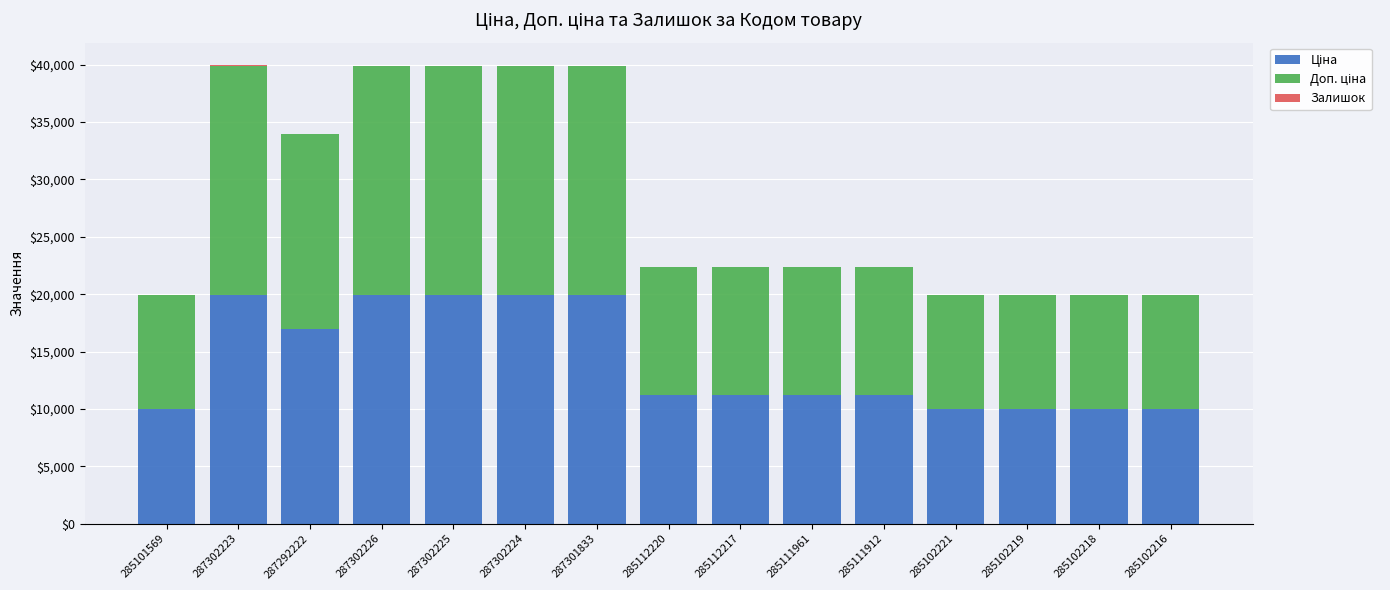

What is the total value across all series at 285102216?

19950.0